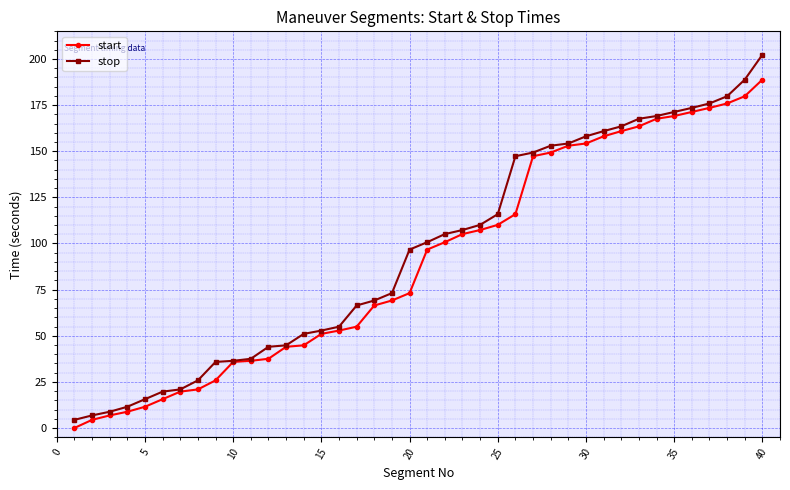

Which series has the largest range (max minus min)?

stop